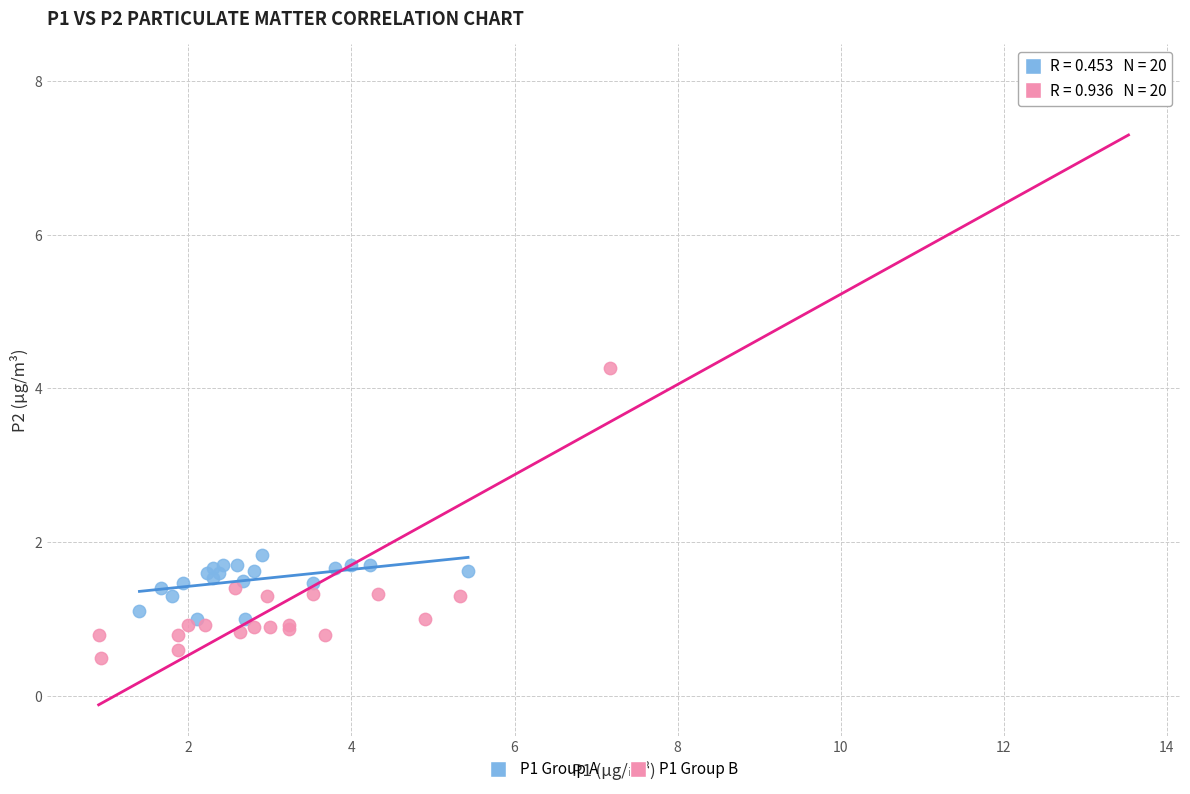

Which series reaches the maximum Y coordinate?

P1 Group B